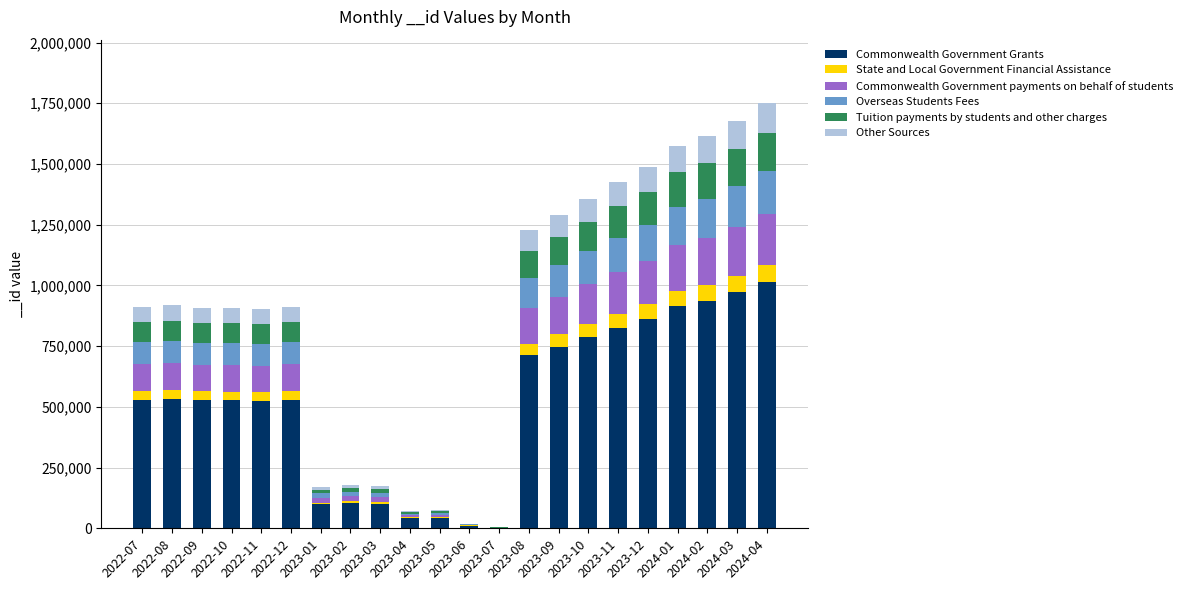

Count the number of data series in this chart.

6